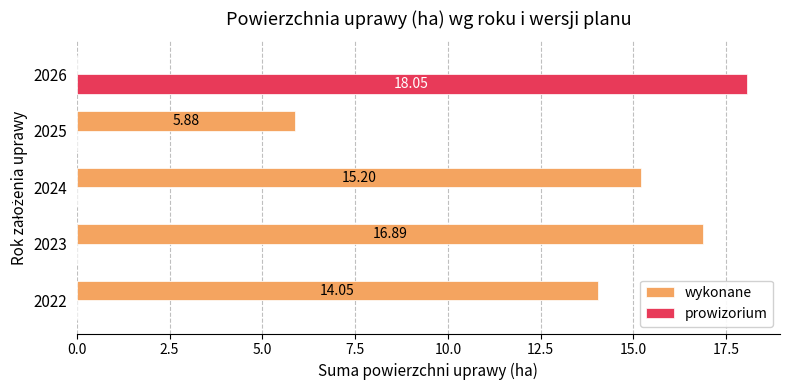

What is the sum of the wykonane values at 2023 and 2022?

30.9